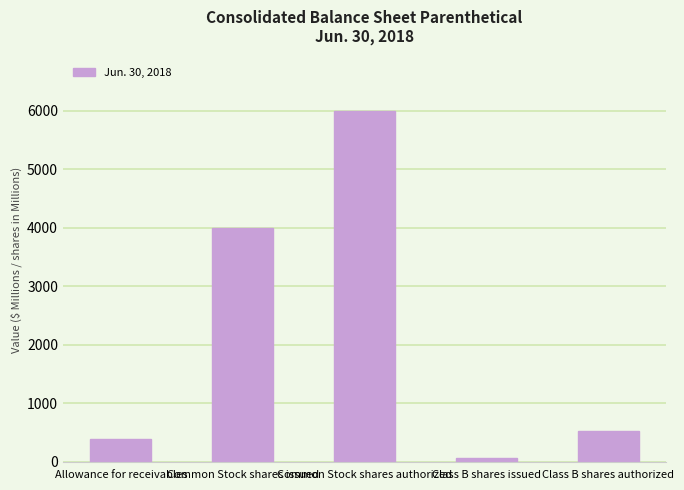

What is the change in value from Common Stock shares authorized to Class B shares authorized?

-5470